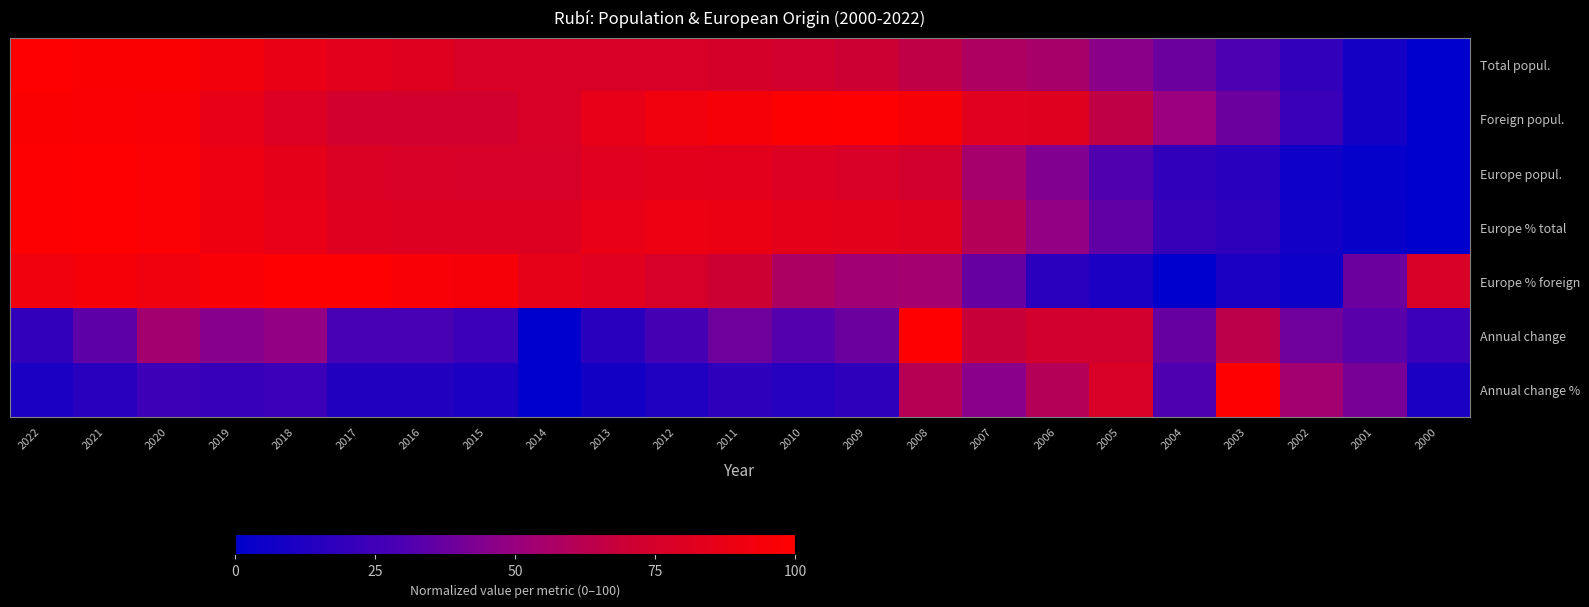

What is the total value across all series at 2004?

197.2